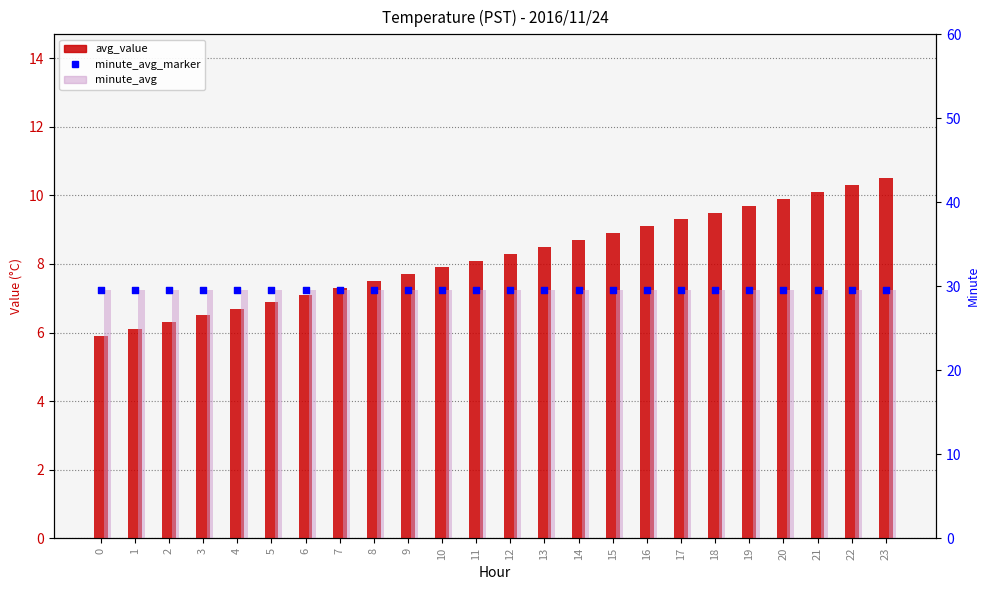

What is the total value across all series at 2?

65.3